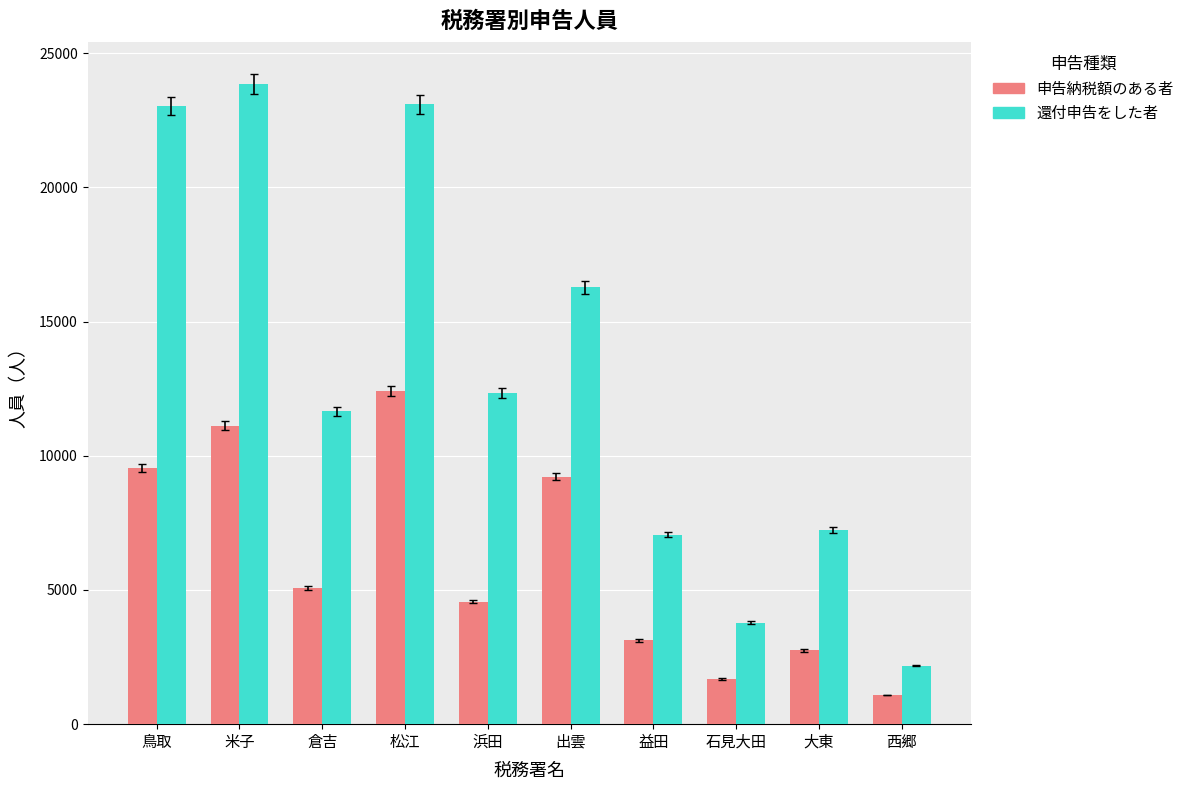

Does the chart contain stacked bars?

No